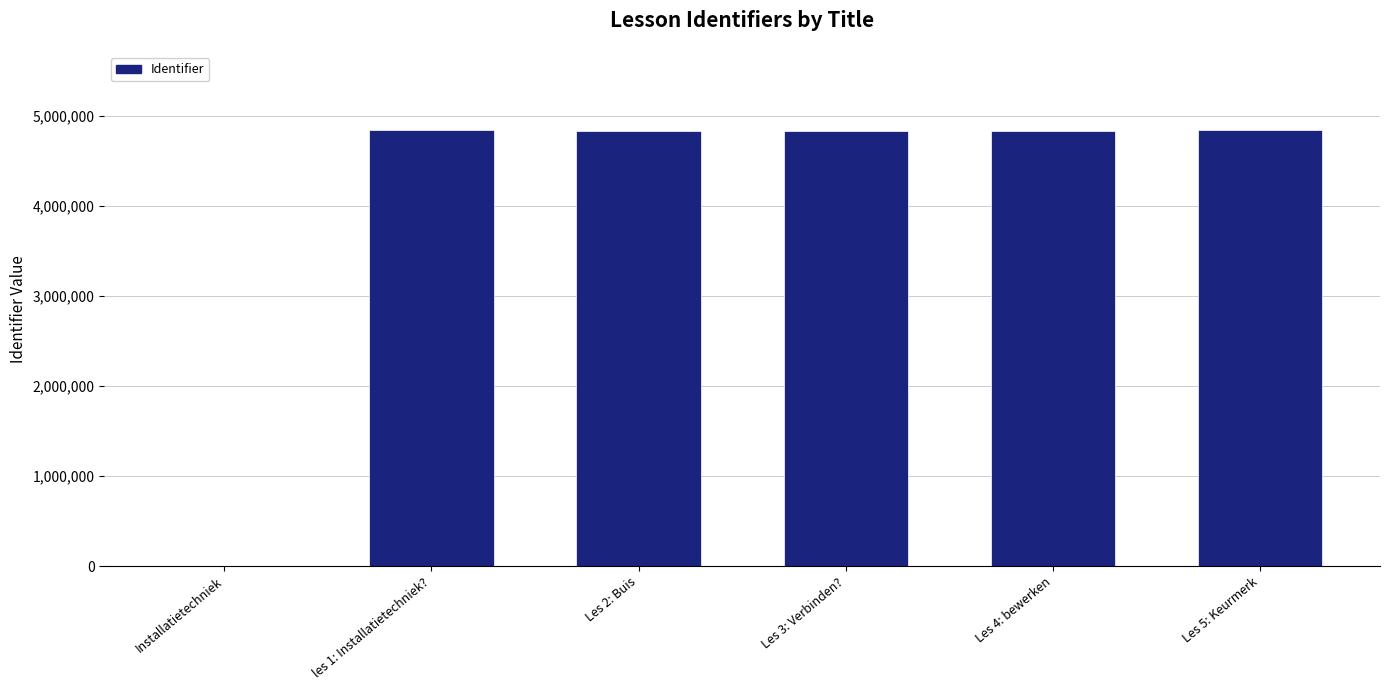

Approximately how many times larger is the value at les 1: Installatietechniek? compared to Les 2: Buis?

1.0